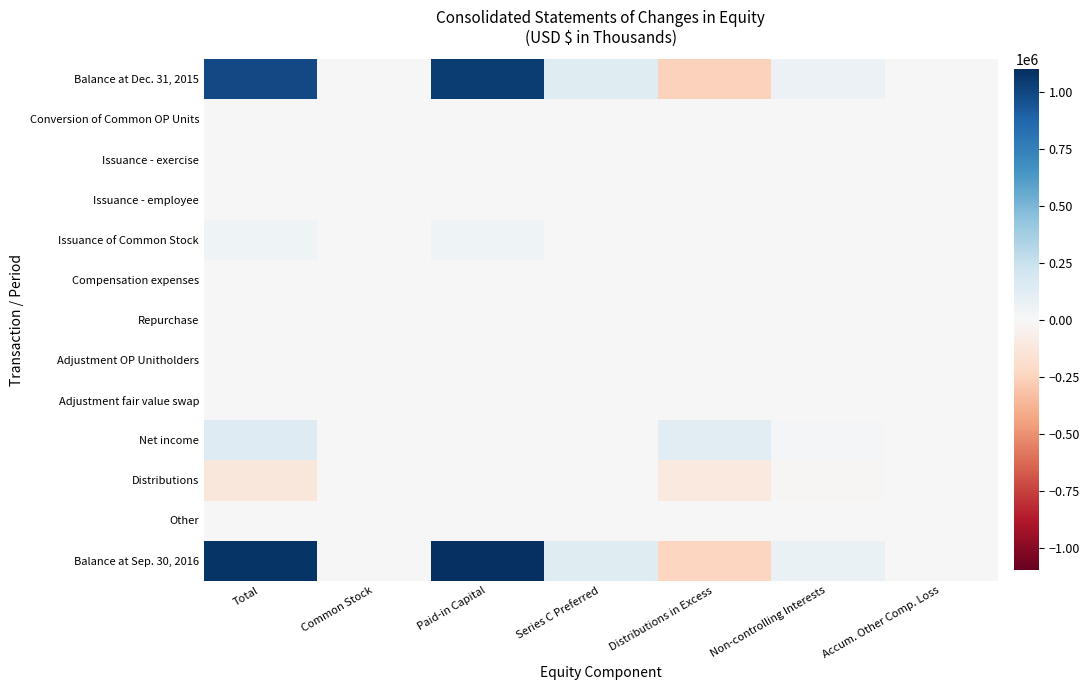

Reading left to right, list all the values displayed in this chart.

Balance at Dec. 31, 2015: Total=992691	Common Stock=843	Paid-in Capital=1039140	Series C Preferred=136144	Distributions in Excess=-250506	Non-controlling Interests=67623	Accum. Other Comp. Loss=-553
Conversion of Common OP Units: Total=0	Common Stock=0	Paid-in Capital=48	Series C Preferred=0	Distributions in Excess=0	Non-controlling Interests=-48	Accum. Other Comp. Loss=0
Issuance - exercise: Total=5232	Common Stock=2	Paid-in Capital=5230	Series C Preferred=0	Distributions in Excess=0	Non-controlling Interests=0	Accum. Other Comp. Loss=0
Issuance - employee: Total=875	Common Stock=0	Paid-in Capital=875	Series C Preferred=0	Distributions in Excess=0	Non-controlling Interests=0	Accum. Other Comp. Loss=0
Issuance of Common Stock: Total=50000	Common Stock=7	Paid-in Capital=49993	Series C Preferred=0	Distributions in Excess=0	Non-controlling Interests=0	Accum. Other Comp. Loss=0
Compensation expenses: Total=6796	Common Stock=0	Paid-in Capital=6796	Series C Preferred=0	Distributions in Excess=0	Non-controlling Interests=0	Accum. Other Comp. Loss=0
Repurchase: Total=-274	Common Stock=0	Paid-in Capital=-274	Series C Preferred=0	Distributions in Excess=0	Non-controlling Interests=0	Accum. Other Comp. Loss=0
Adjustment OP Unitholders: Total=0	Common Stock=0	Paid-in Capital=-4068	Series C Preferred=0	Distributions in Excess=0	Non-controlling Interests=4068	Accum. Other Comp. Loss=0
Adjustment fair value swap: Total=-93	Common Stock=0	Paid-in Capital=0	Series C Preferred=0	Distributions in Excess=0	Non-controlling Interests=0	Accum. Other Comp. Loss=-93
Net income: Total=144751	Common Stock=0	Paid-in Capital=0	Series C Preferred=6910	Distributions in Excess=127071	Non-controlling Interests=10770	Accum. Other Comp. Loss=0
Distributions: Total=-124540	Common Stock=0	Paid-in Capital=0	Series C Preferred=-6910	Distributions in Excess=-108444	Non-controlling Interests=-9186	Accum. Other Comp. Loss=0
Other: Total=-824	Common Stock=0	Paid-in Capital=-824	Series C Preferred=0	Distributions in Excess=0	Non-controlling Interests=0	Accum. Other Comp. Loss=0
Balance at Sep. 30, 2016: Total=1074614	Common Stock=852	Paid-in Capital=1096916	Series C Preferred=136144	Distributions in Excess=-231879	Non-controlling Interests=73227	Accum. Other Comp. Loss=-646